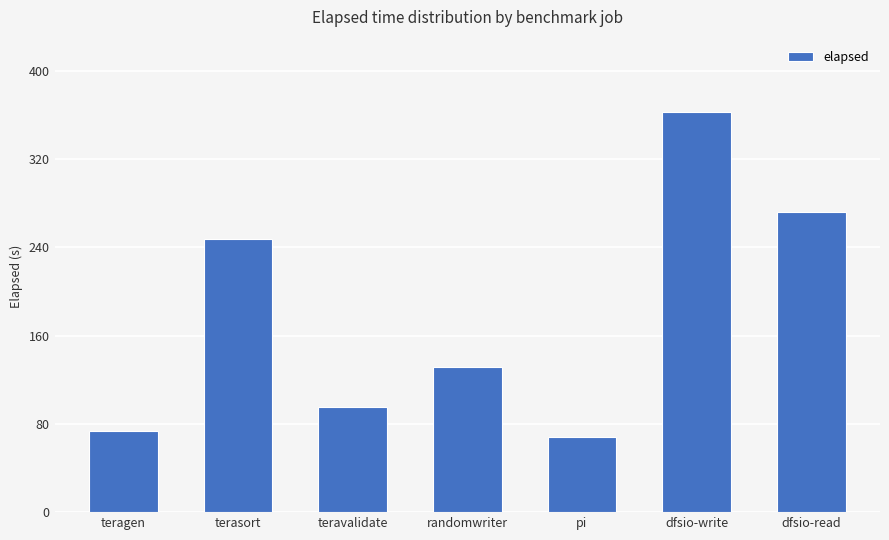

What is the average value?

178.6